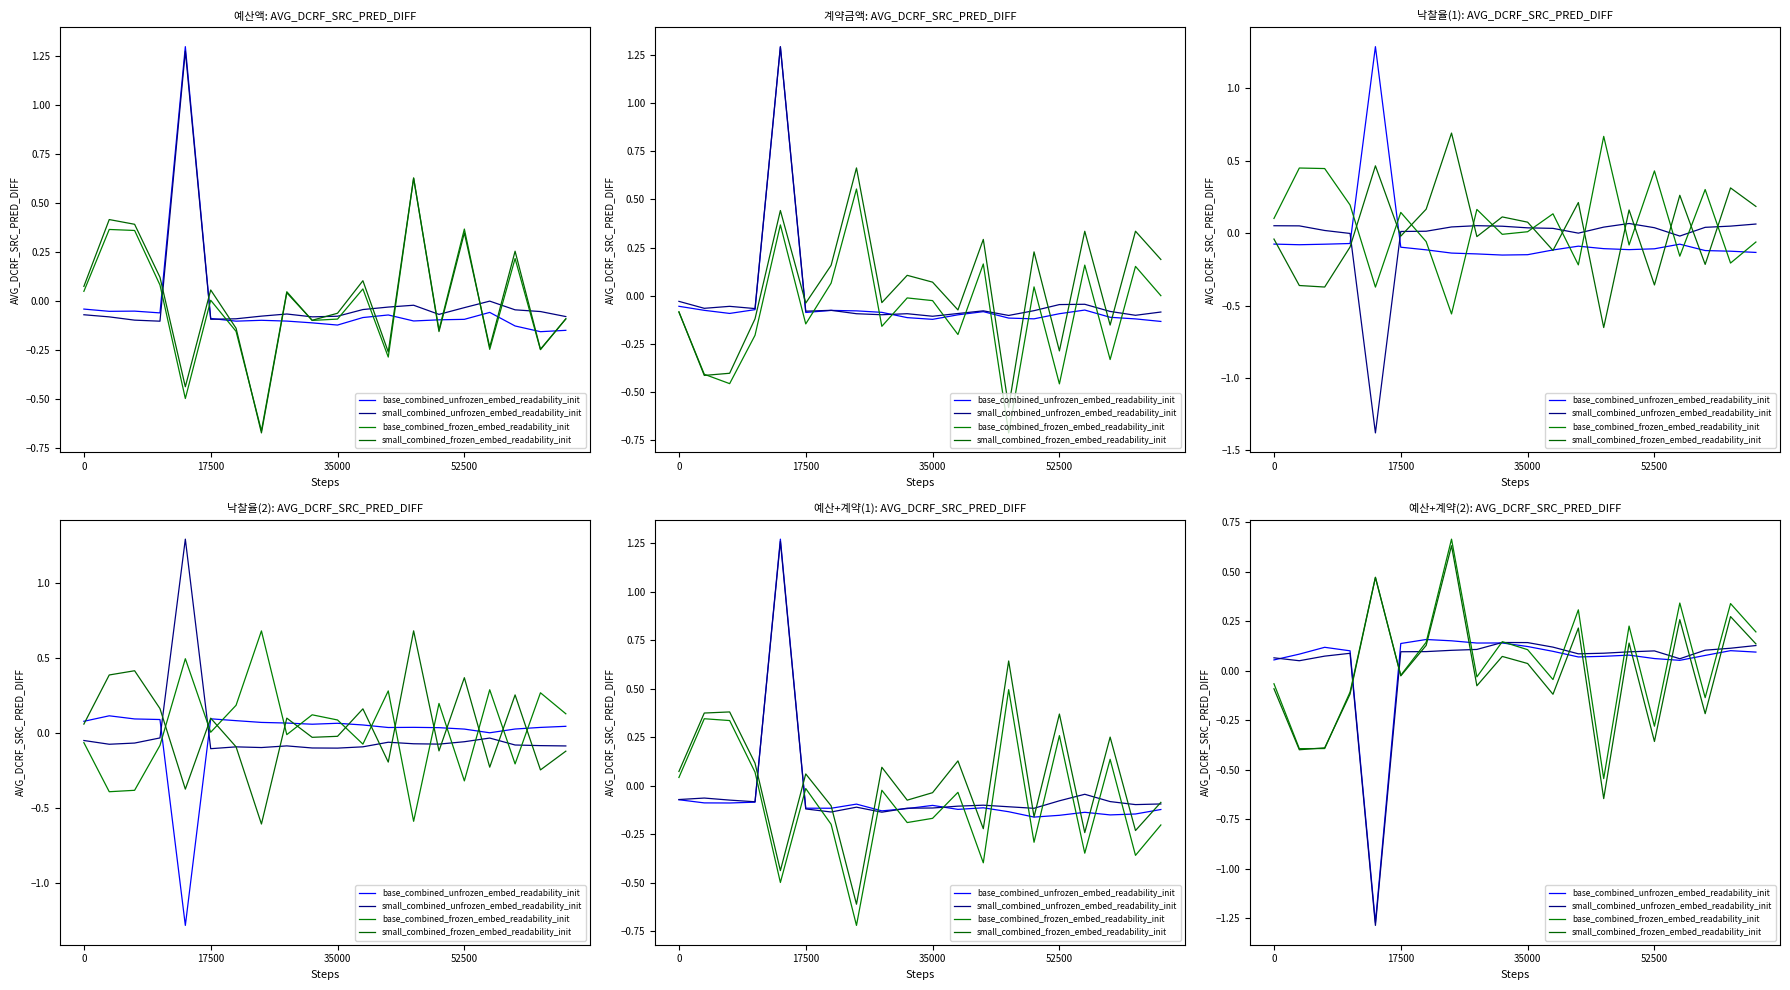

What is the difference between the maximum and minimum values in the small_combined_frozen_embed_readability_init series?

1.3